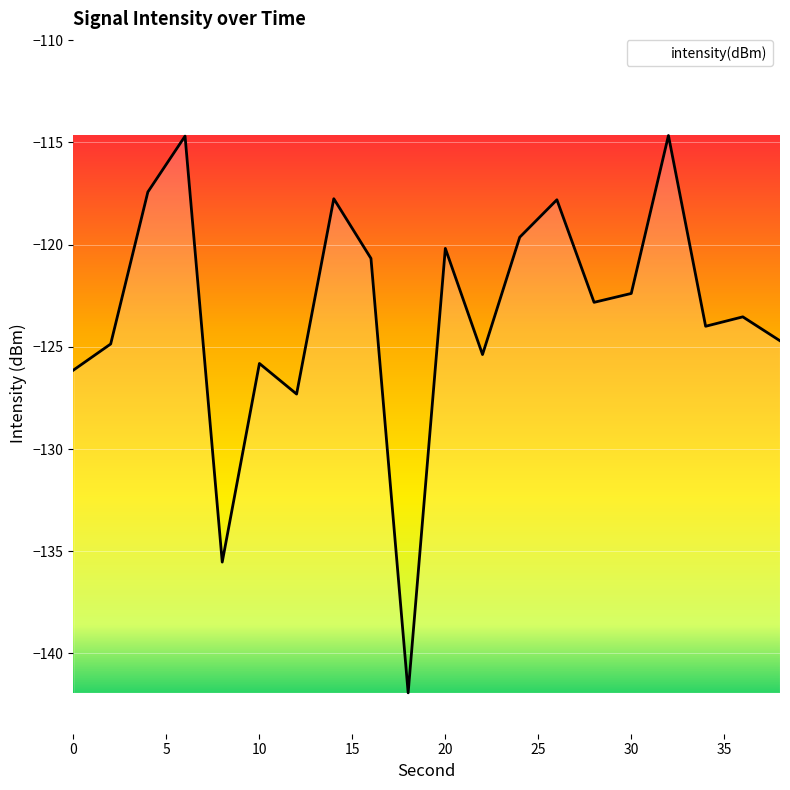

What is the difference between the maximum and minimum values?

27.3